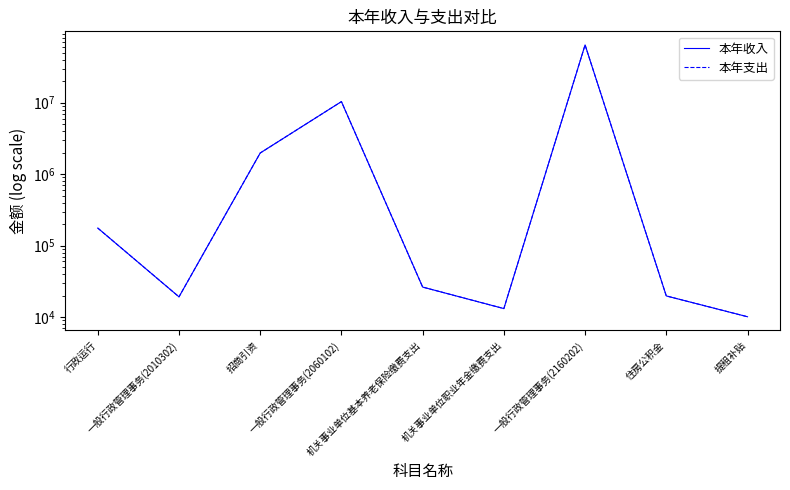

At how many categories does at least one series exceed 46275362?

1